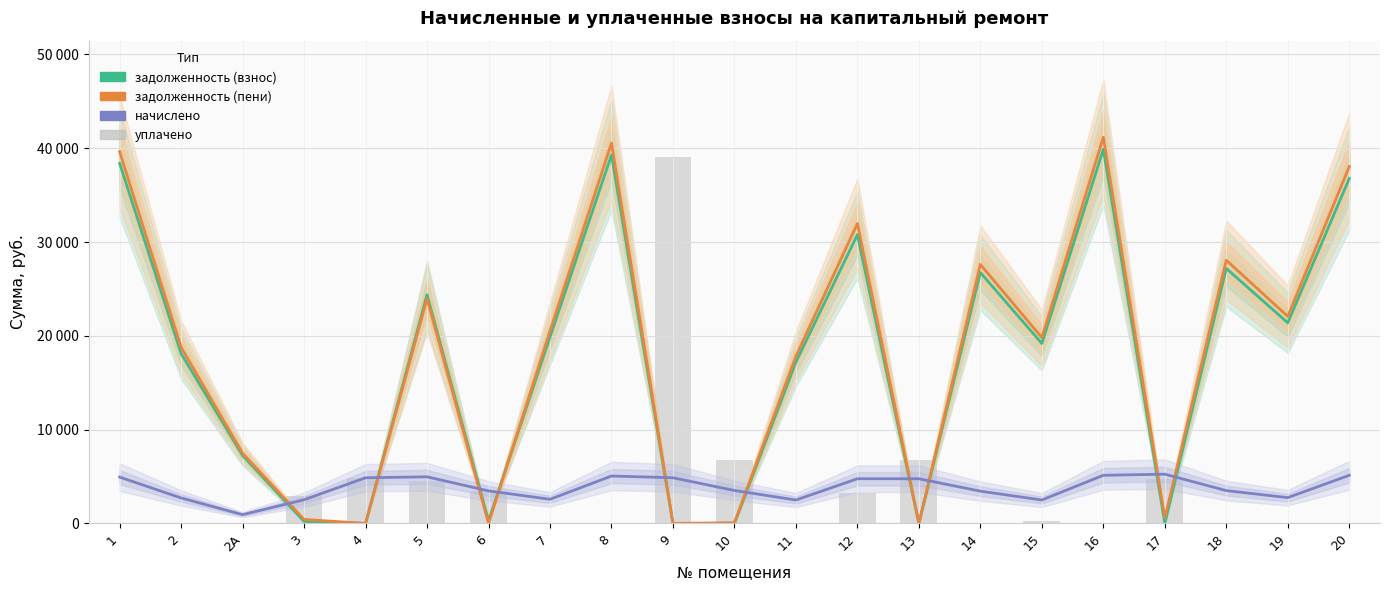

Between 7 and 10, which is larger?

7